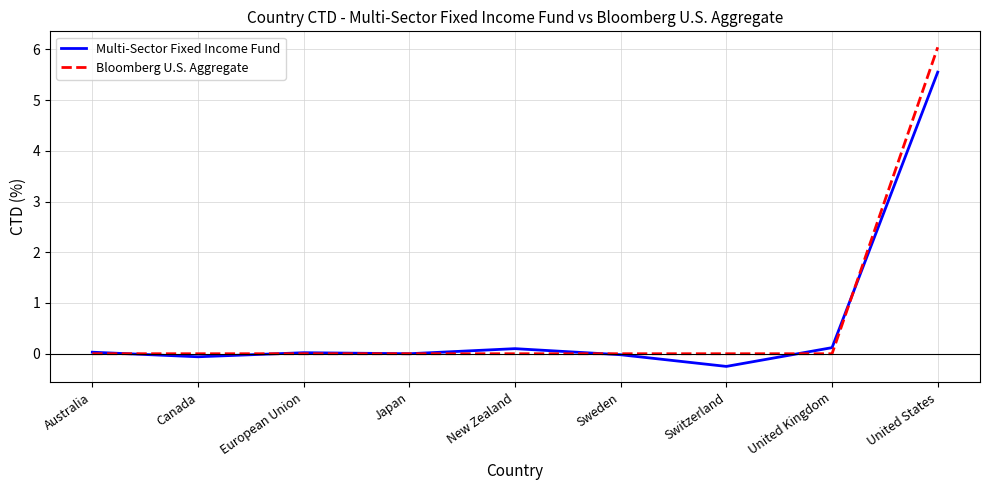

Which label corresponds to the smallest value in the chart?

Switzerland